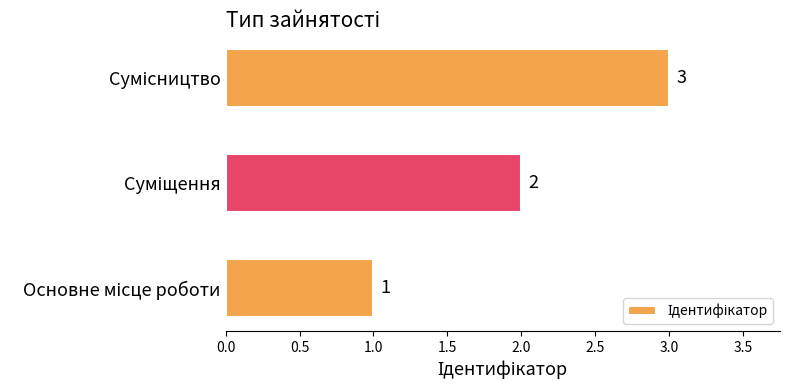

What is the maximum value shown in the chart?

3